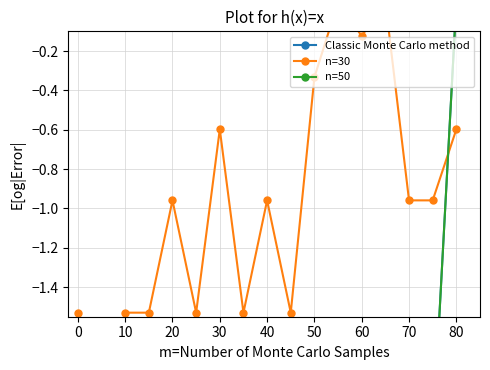

Which has a higher value, 0 or 50?

50